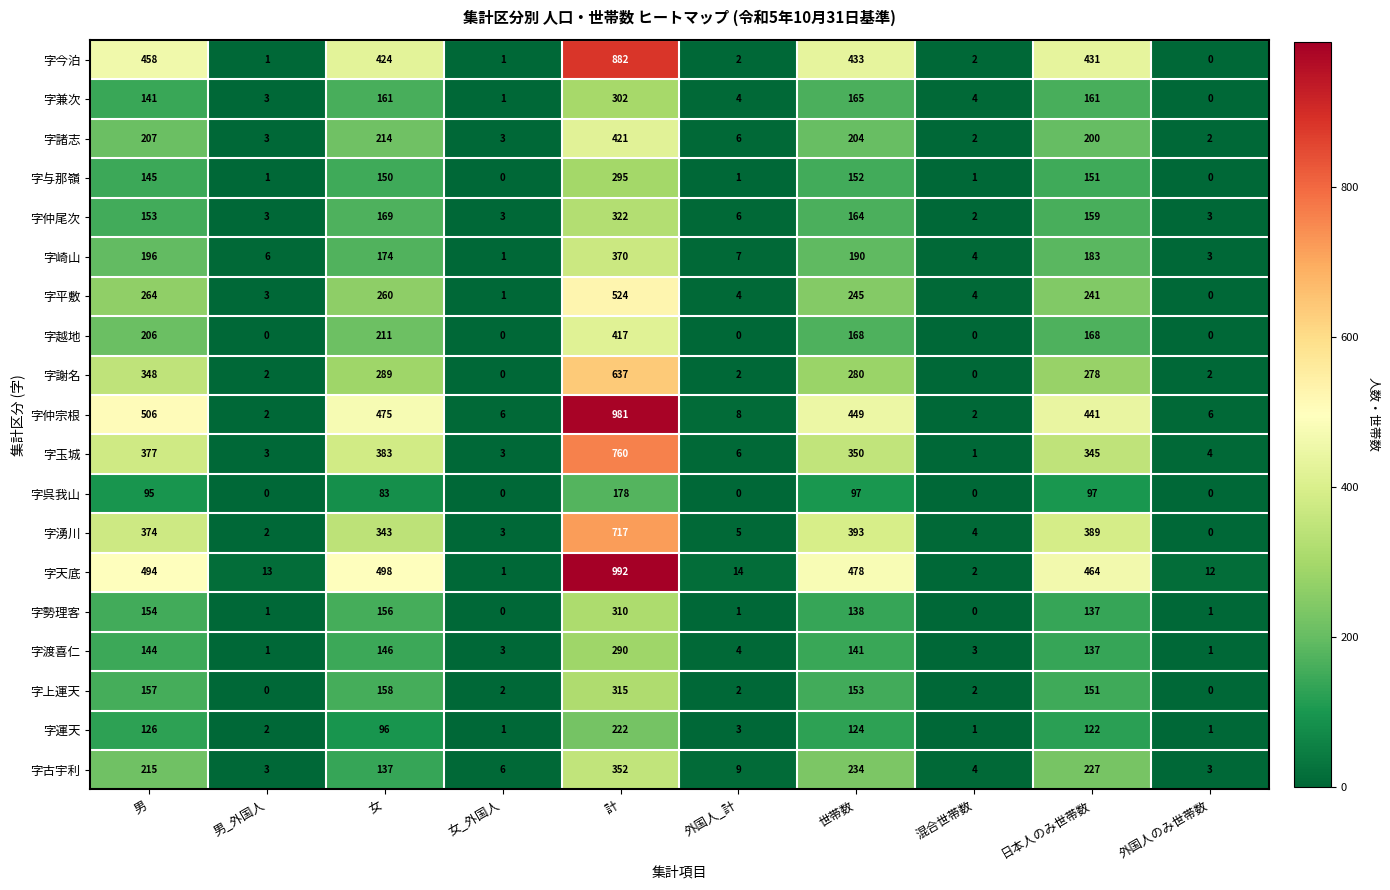

What is the difference between the highest and lowest values at 女_外国人?

6